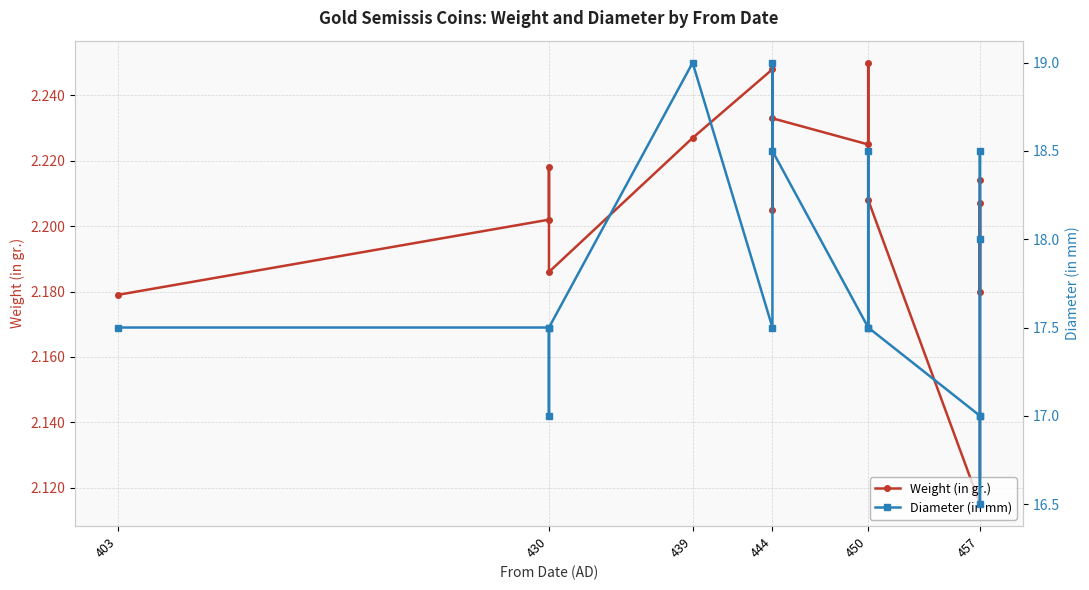

True or false: Weight (in gr.) and Diameter (in mm) cross at least once.

False